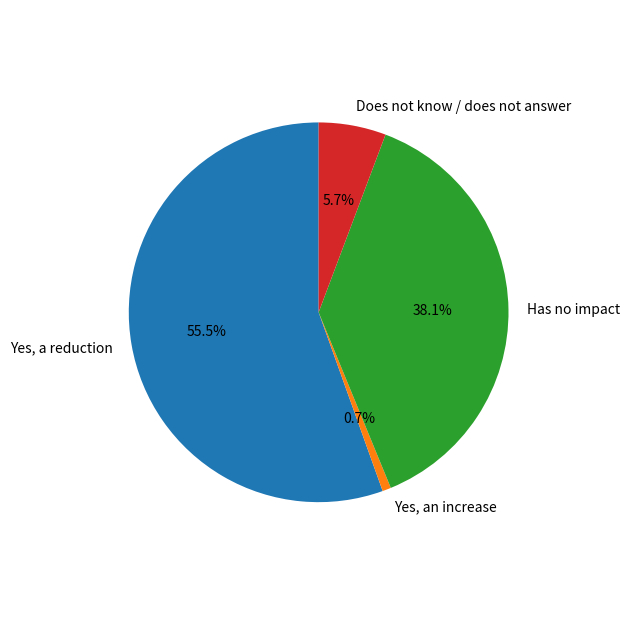

Rank the categories by value from highest to lowest.

Yes, a reduction, Has no impact, Does not know / does not answer, Yes, an increase